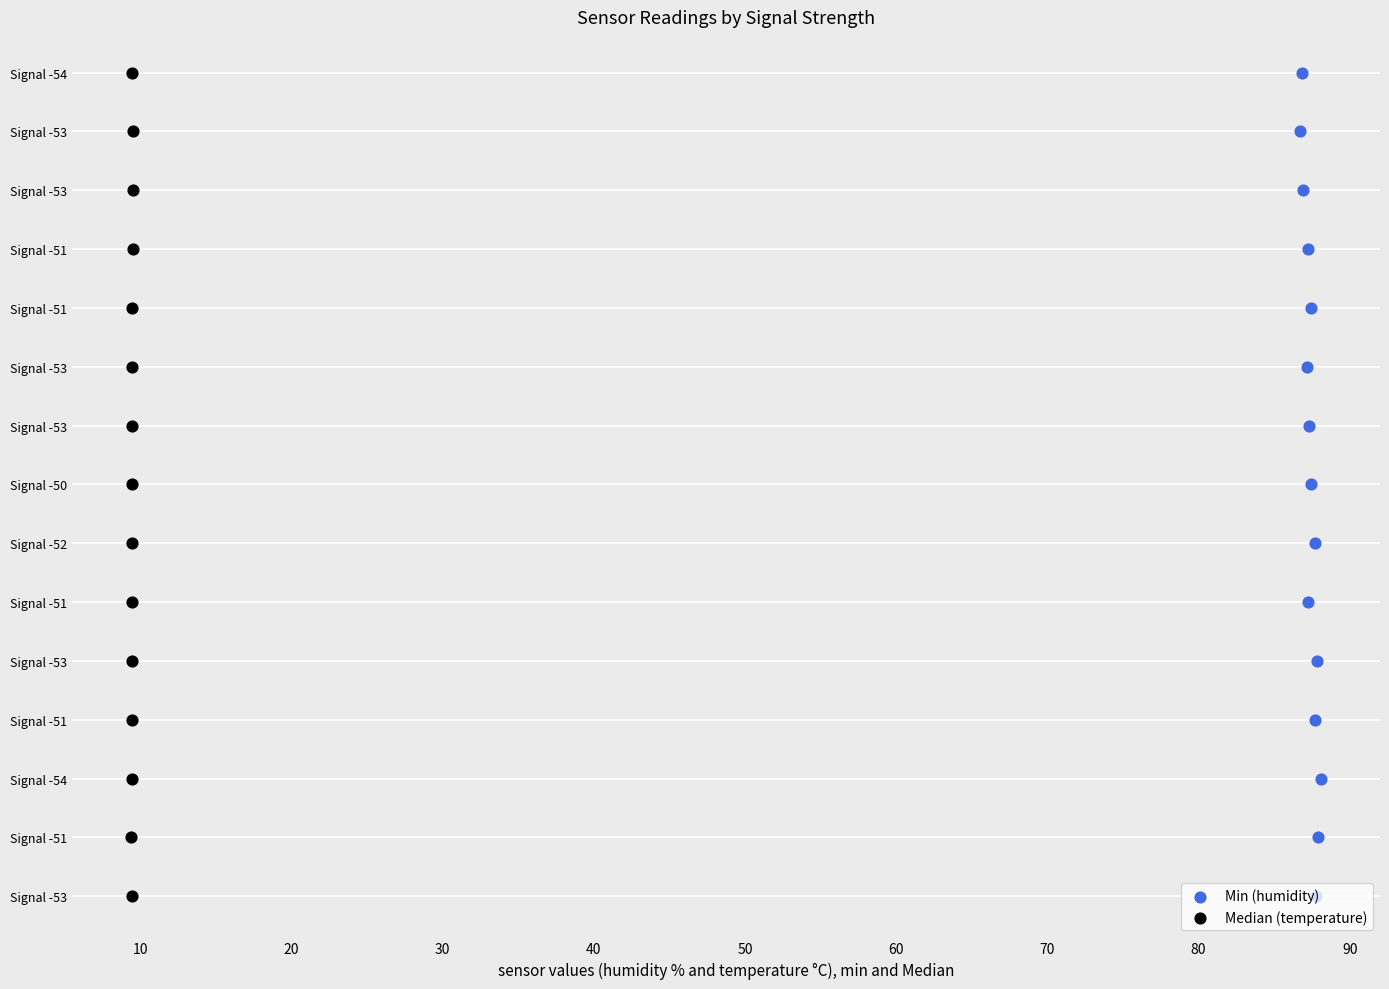

Which series has the largest total across all categories?

Min (humidity)